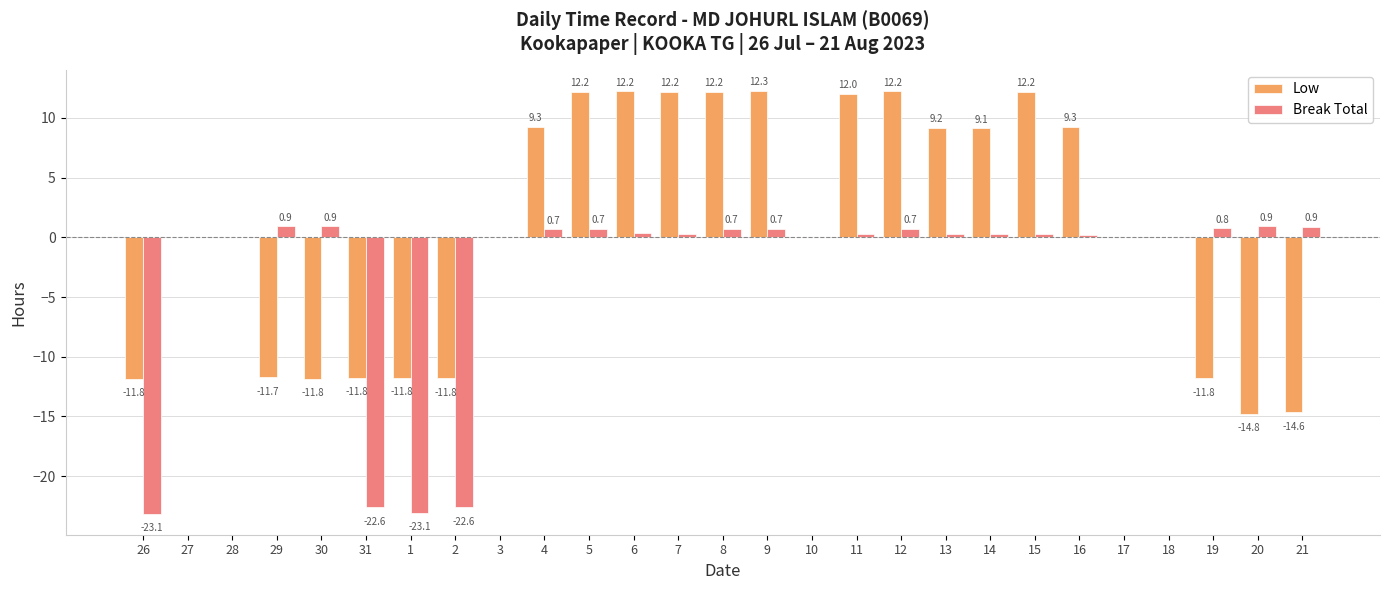

True or false: Break Total has a value of 0.8 at 19.

True